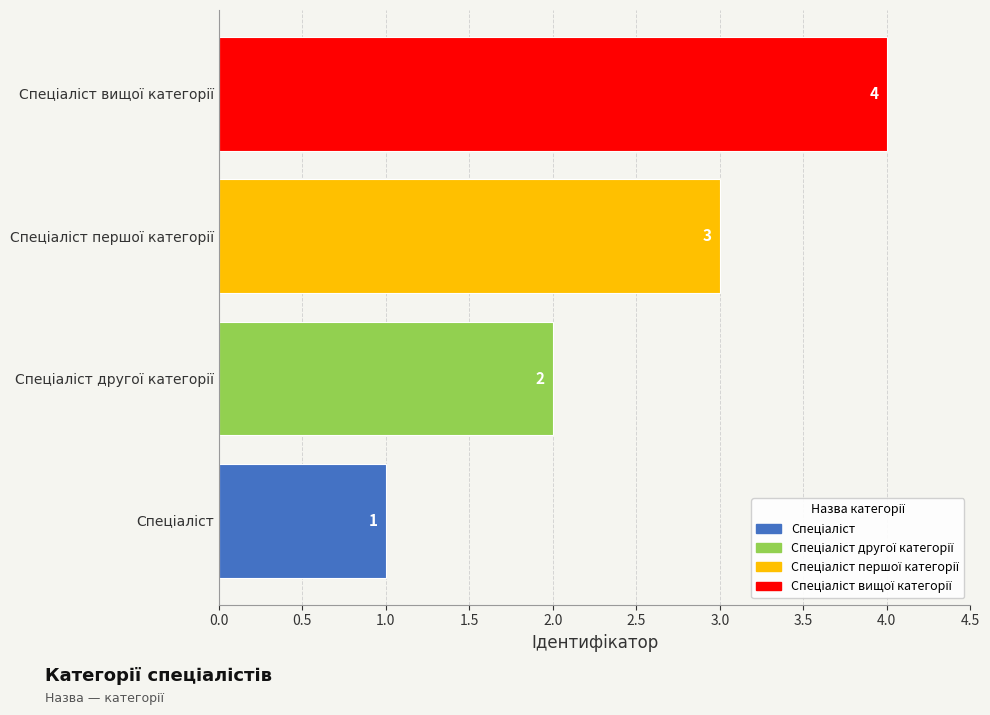

What is the sum of all values?

10